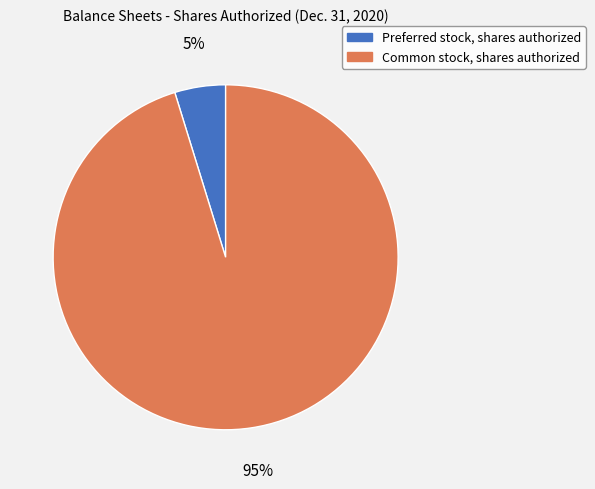

To the nearest percent, what is the combined percentage of Preferred stock, shares authorized and Common stock, shares authorized?

100%